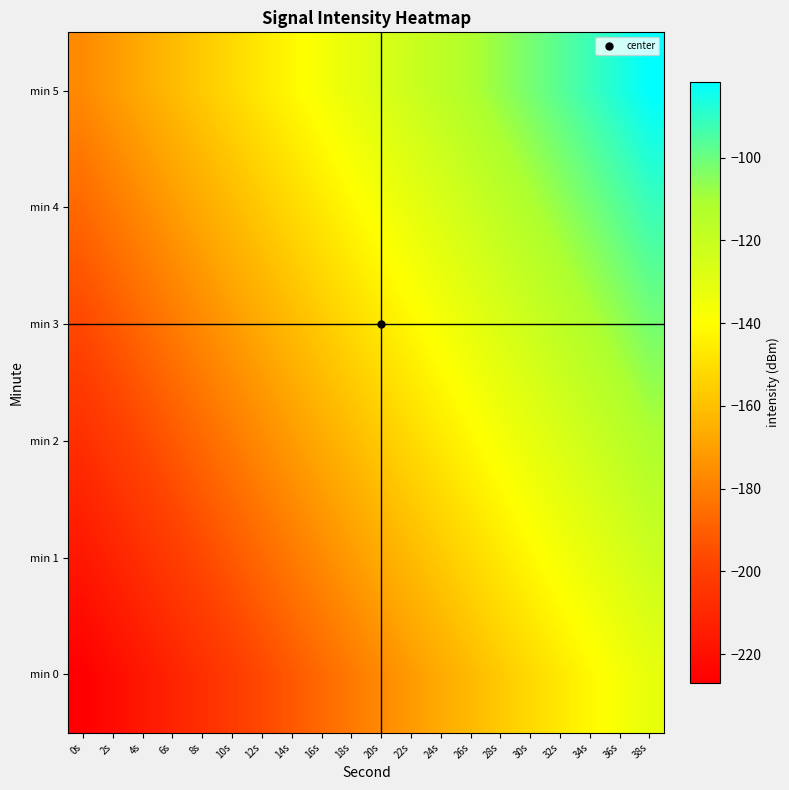

How many data points does each series have?

20